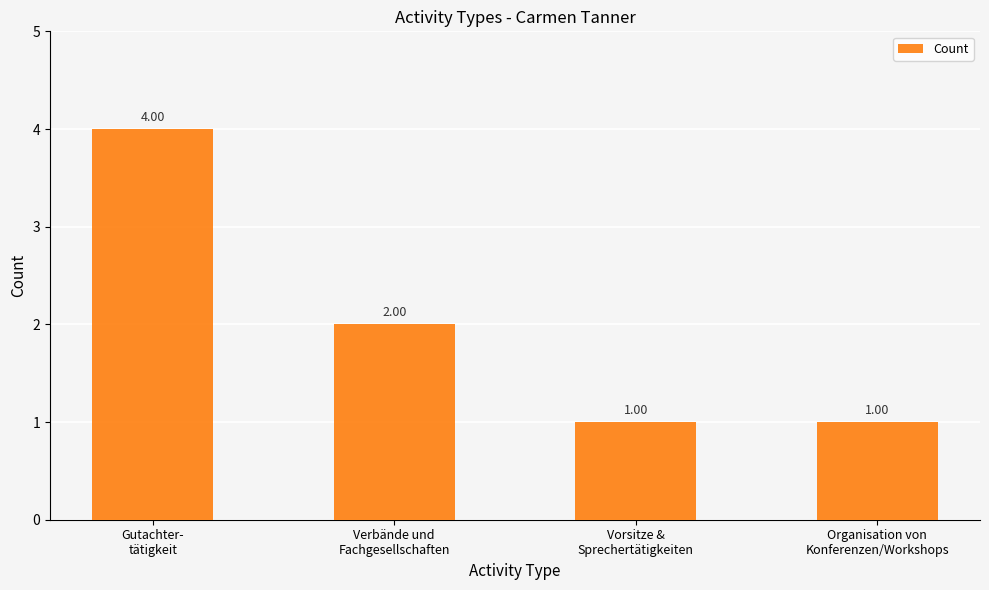

What is the difference between the maximum and minimum values?

3